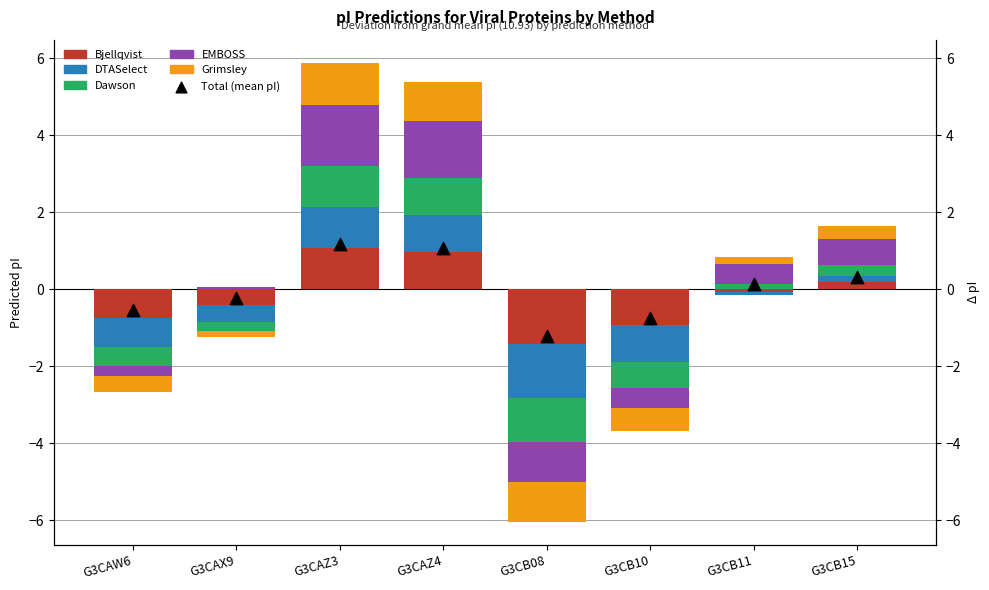

Is the value of Grimsley at G3CAZ4 greater than the value of Total (mean pI) at G3CAX9?

Yes